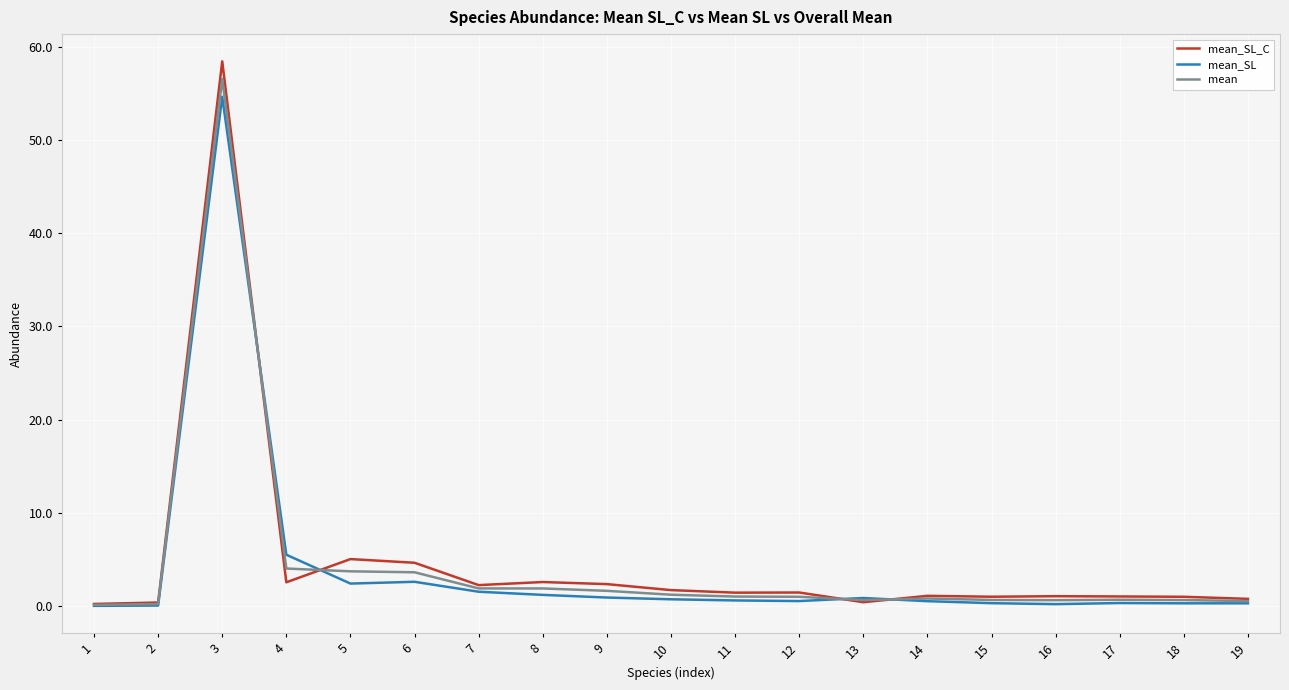

Which series has the widest spread of values?

mean_SL_C